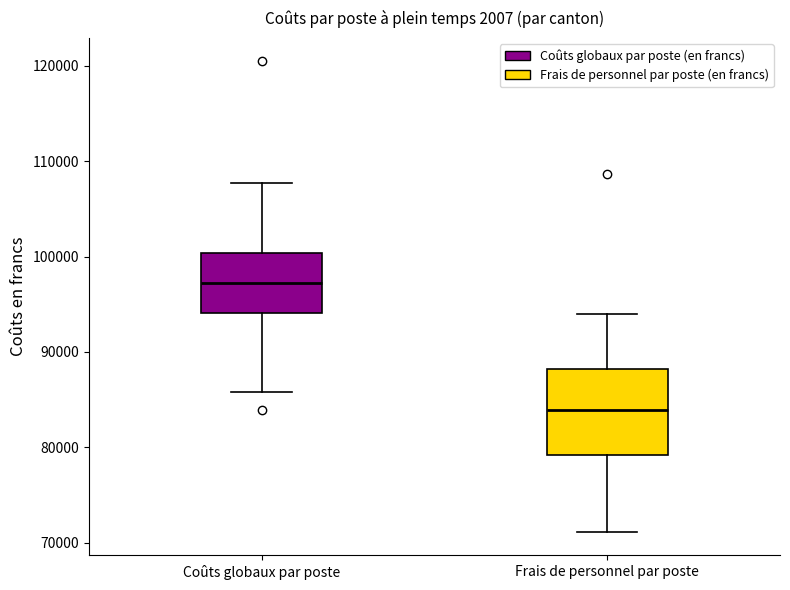

Which box is the tallest, from its lower edge to its upper edge?

Frais de personnel par poste